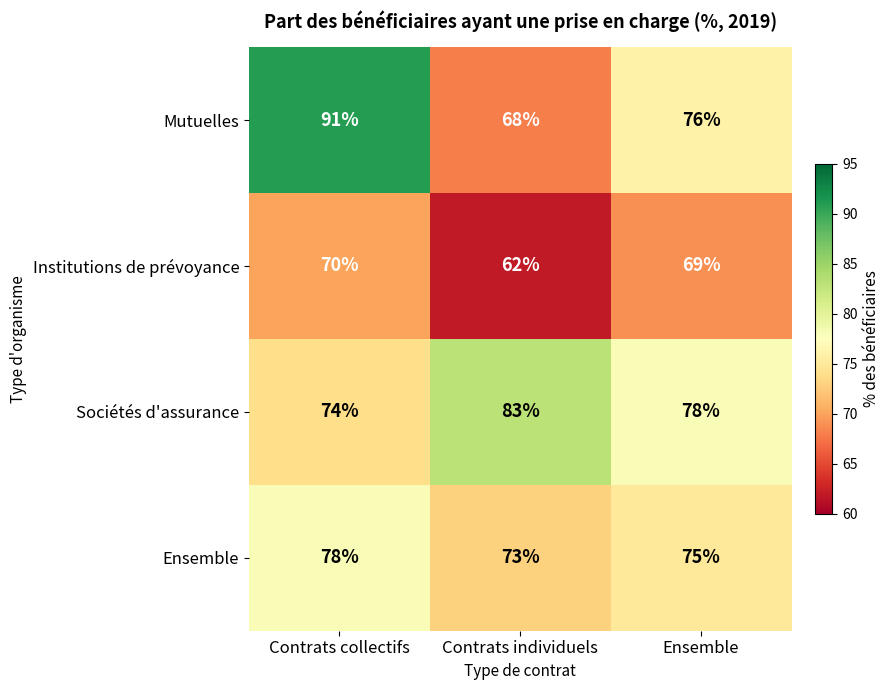

Reading right to left, list all the values displayed in this chart.

Mutuelles: 76	68	91
Institutions de prévoyance: 69	62	70
Sociétés d'assurance: 78	83	74
Ensemble: 75	73	78